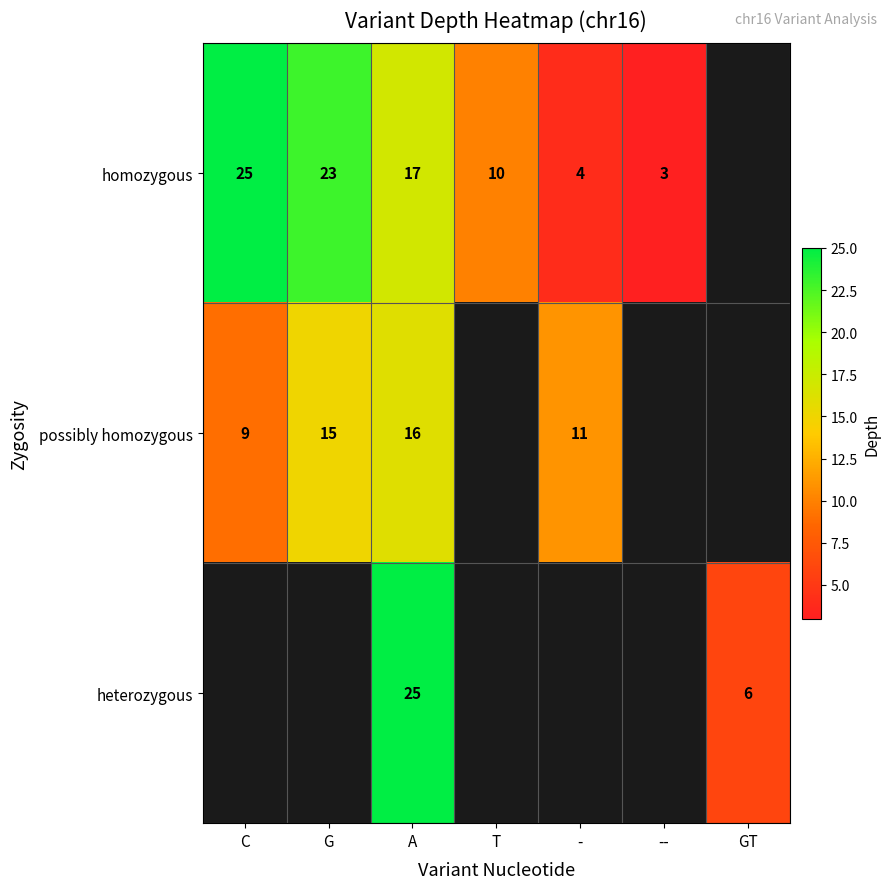

The value of homozygous at C is 25. True or false?

True